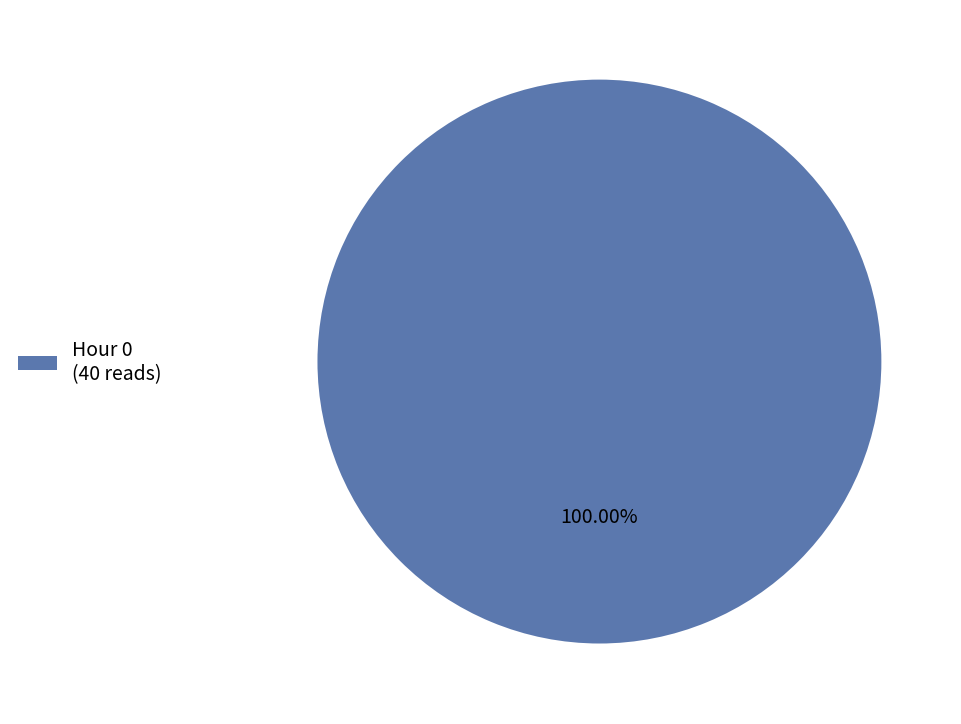

Is there a majority slice in this chart?

Yes